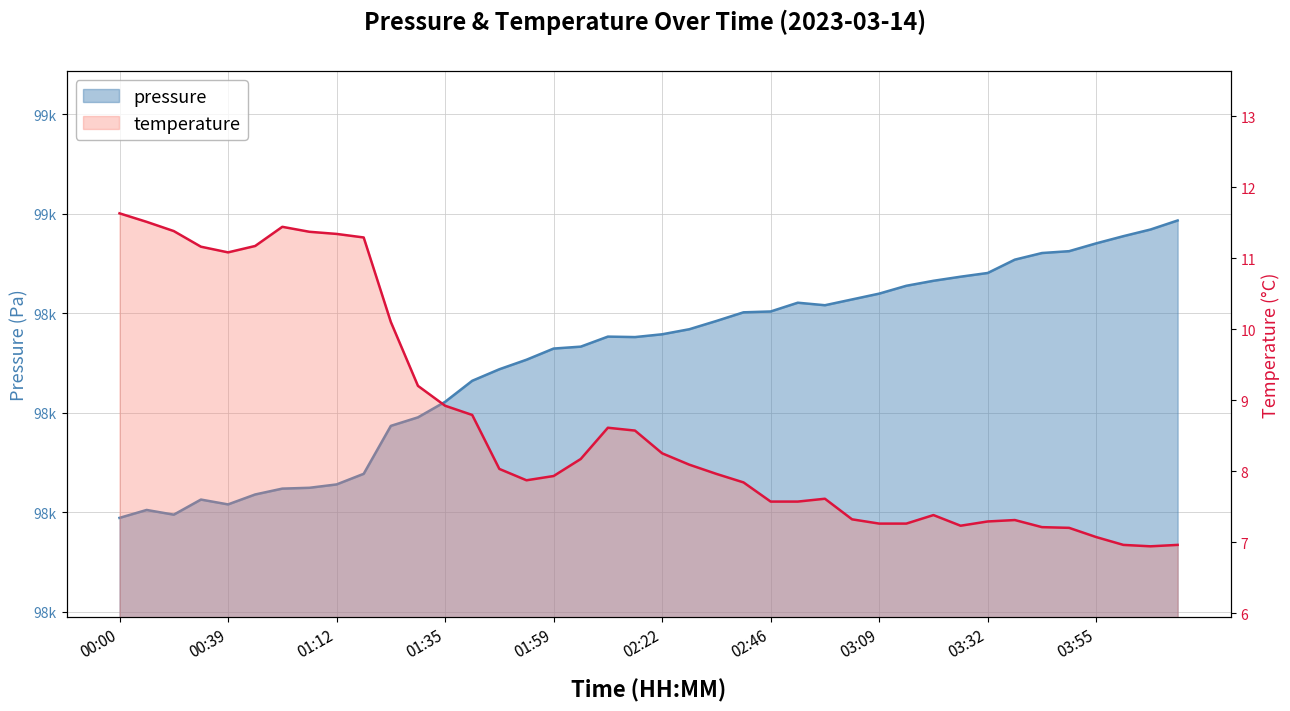

True or false: pressure and temperature cross at least once.

False